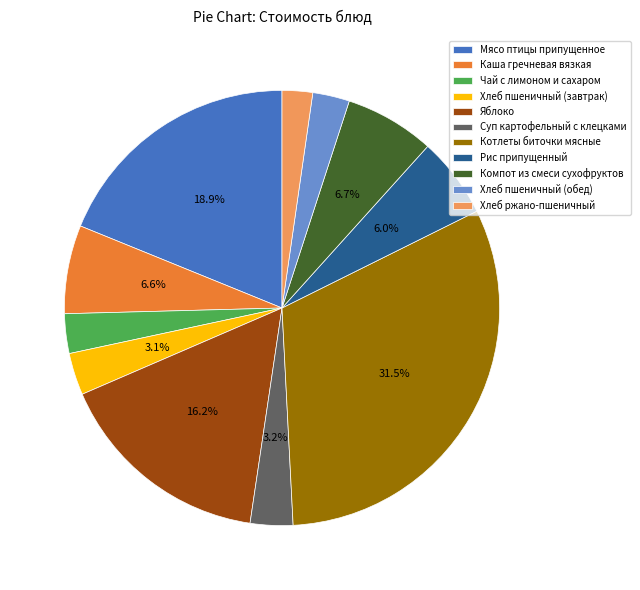

To the nearest percent, what percentage of the pie is Хлеб пшеничный (завтрак)?

3%